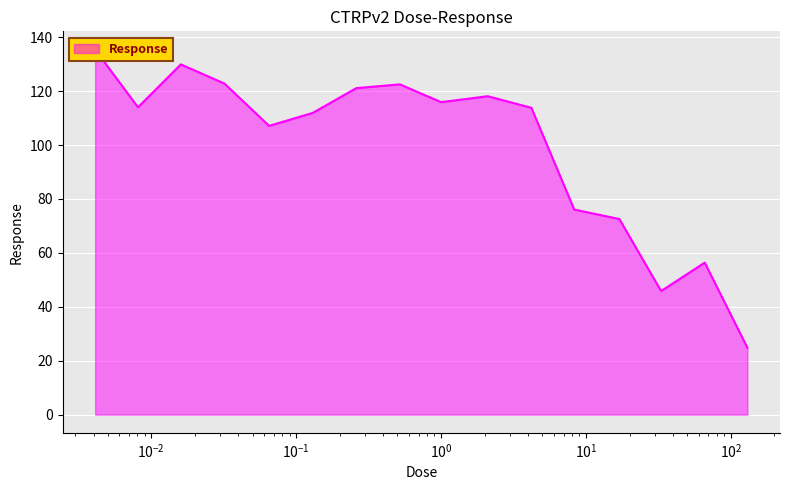

How many lines are shown in the chart?

1